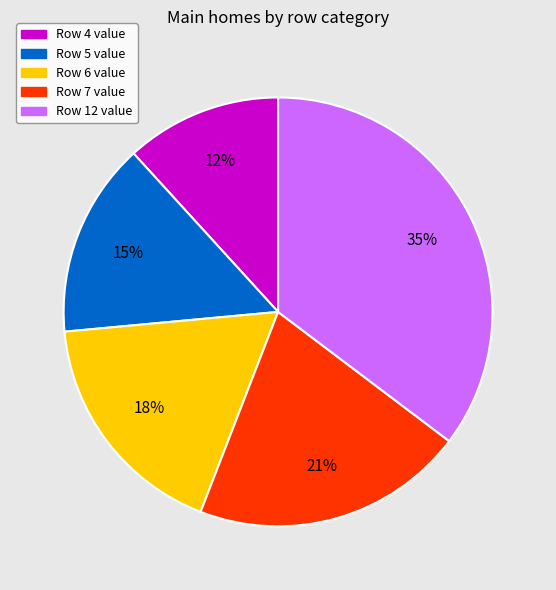

Rank the categories by value from lowest to highest.

Row 4, Row 5, Row 6, Row 7, Row 12